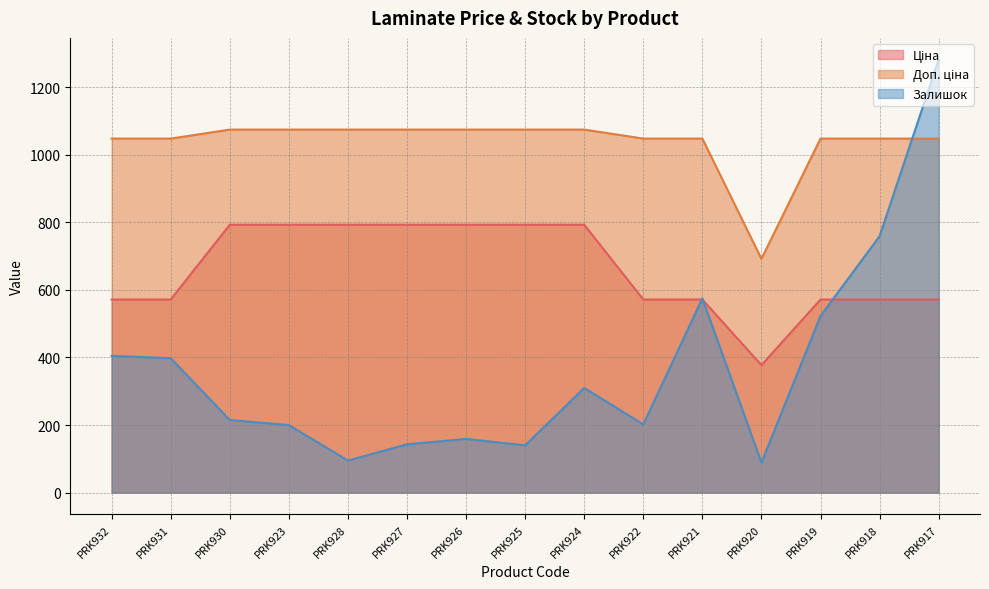

True or false: Доп. ціна has more than 2 interior local peaks.

False